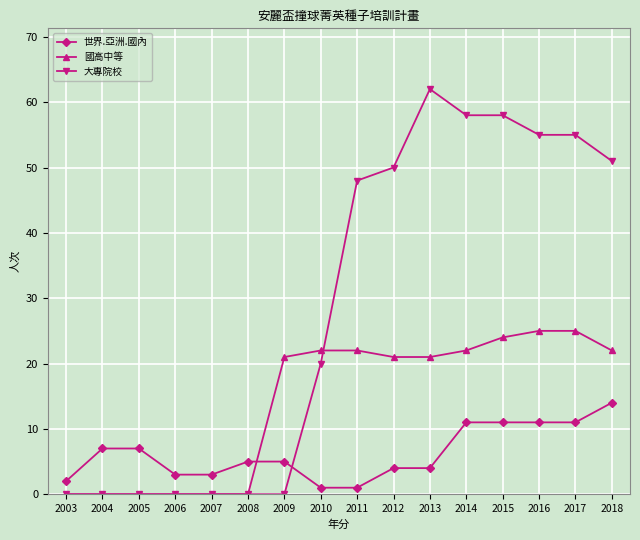

Which series has the largest total across all categories?

大專院校